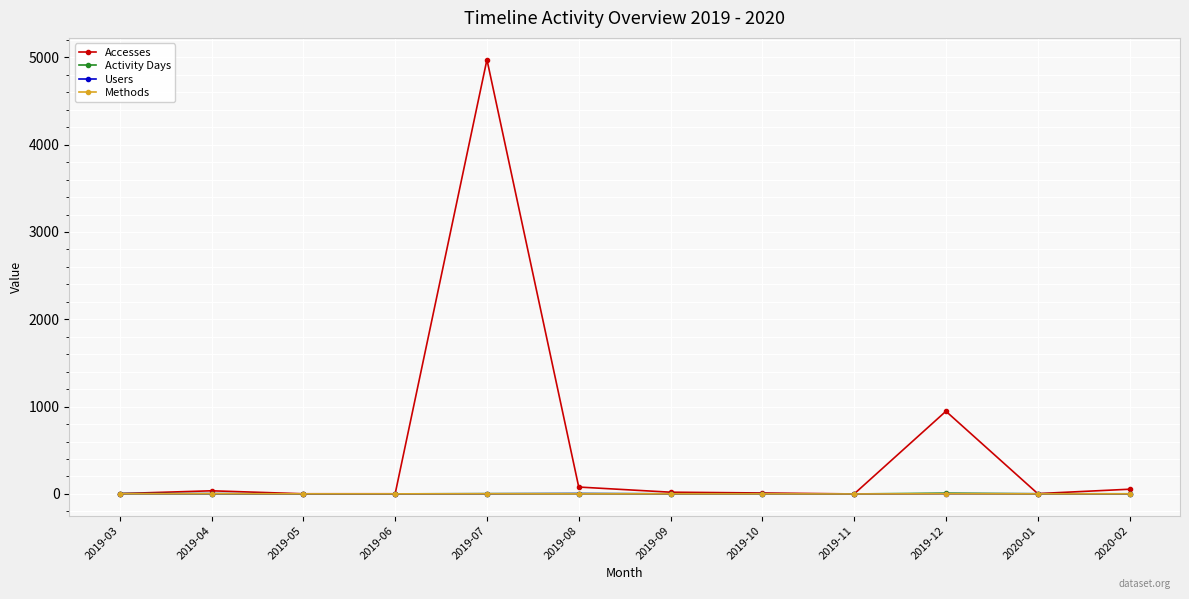

What are all the series names shown in the legend?

Accesses, Activity Days, Users, Methods